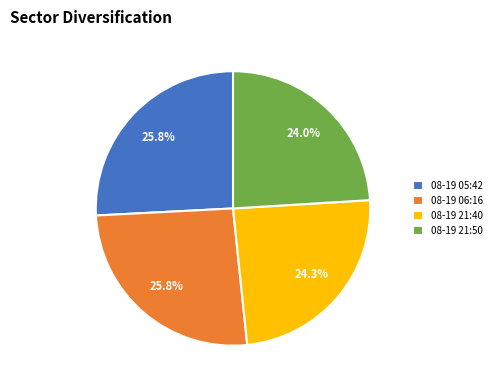

Does 08-19 05:42 represent more than half of the total?

No